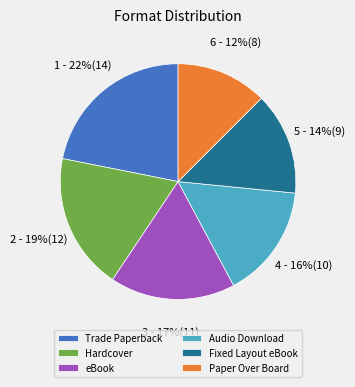

Rank the categories by value from lowest to highest.

Paper Over Board, Fixed Layout eBook, Audio Download, eBook, Hardcover, Trade Paperback